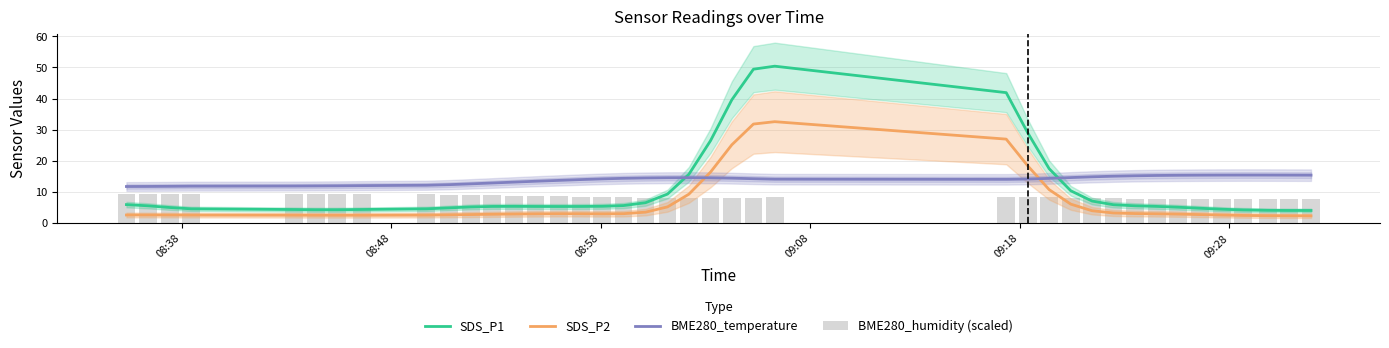

How many values in the SDS_P1 series exceed 5?

26